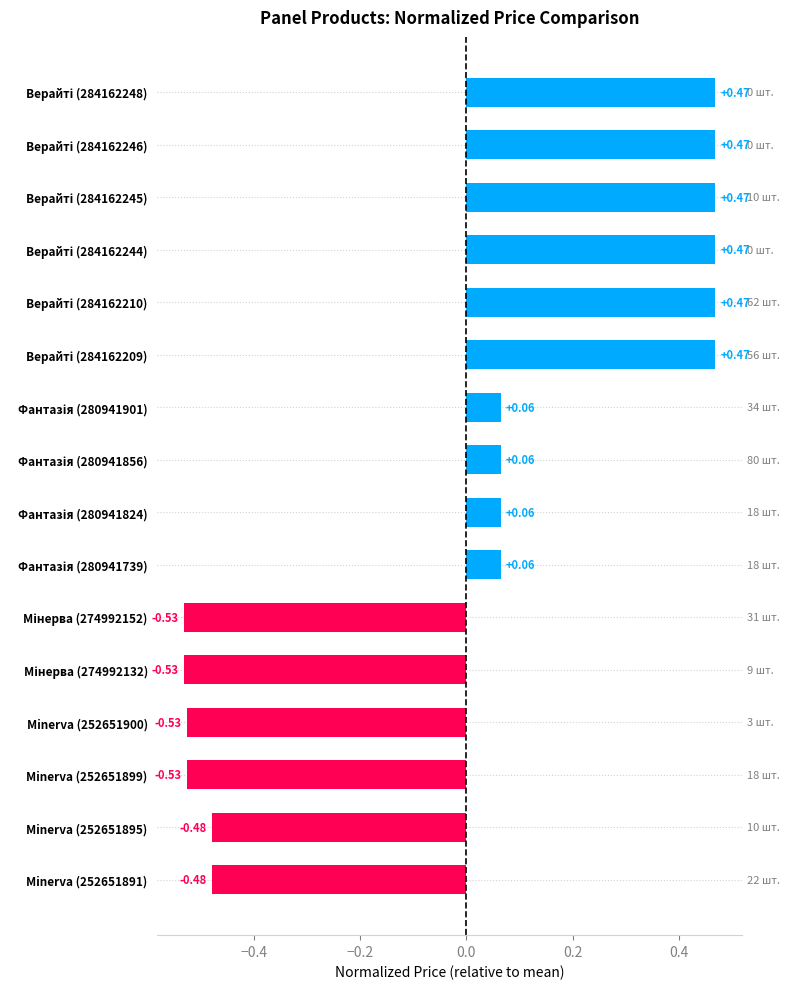

What is the difference between the maximum and minimum values?

1.0